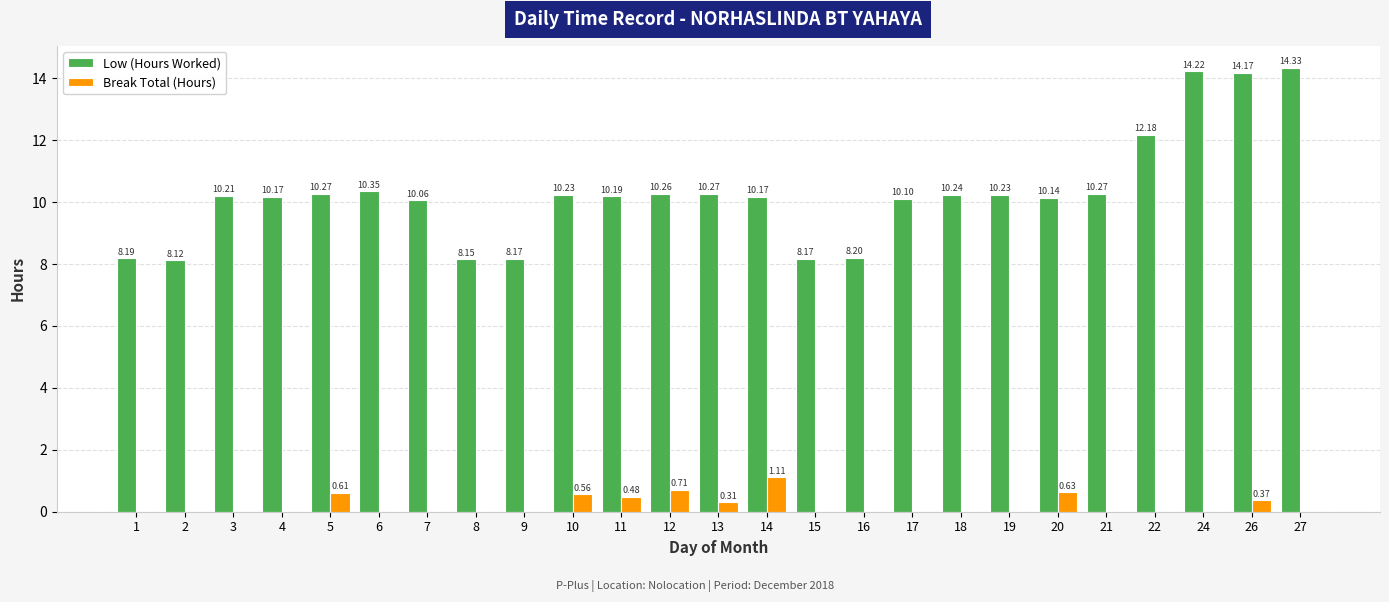

At which label is Low (Hours Worked) closest to 11?

6